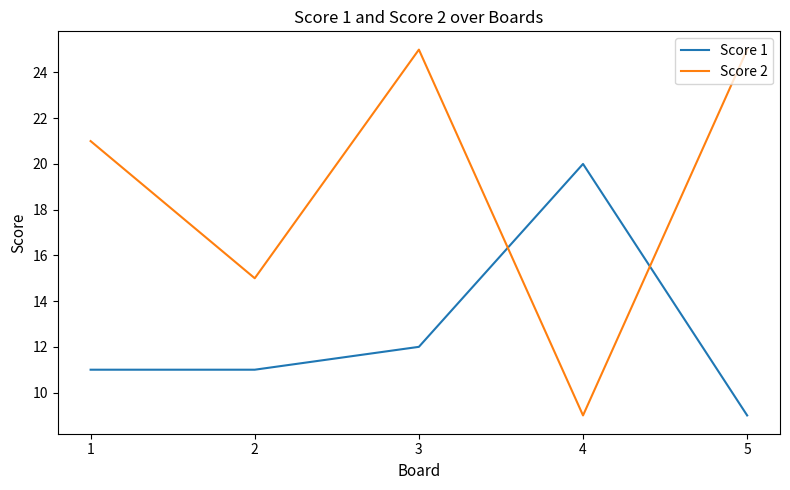

What is the smallest value displayed?

9